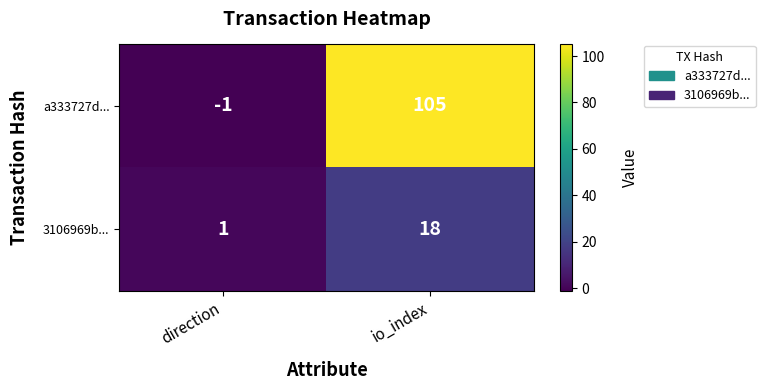

What is the greatest value displayed?

105